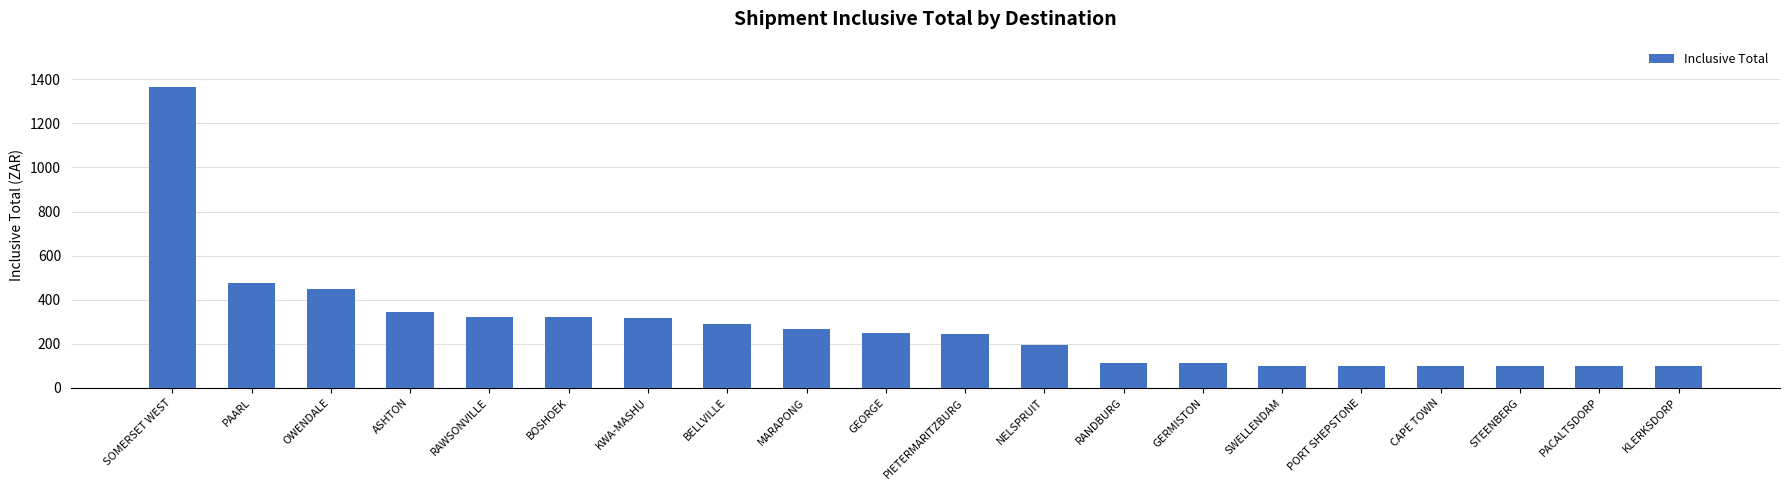

What is the approximate value at BELLVILLE?

291.7